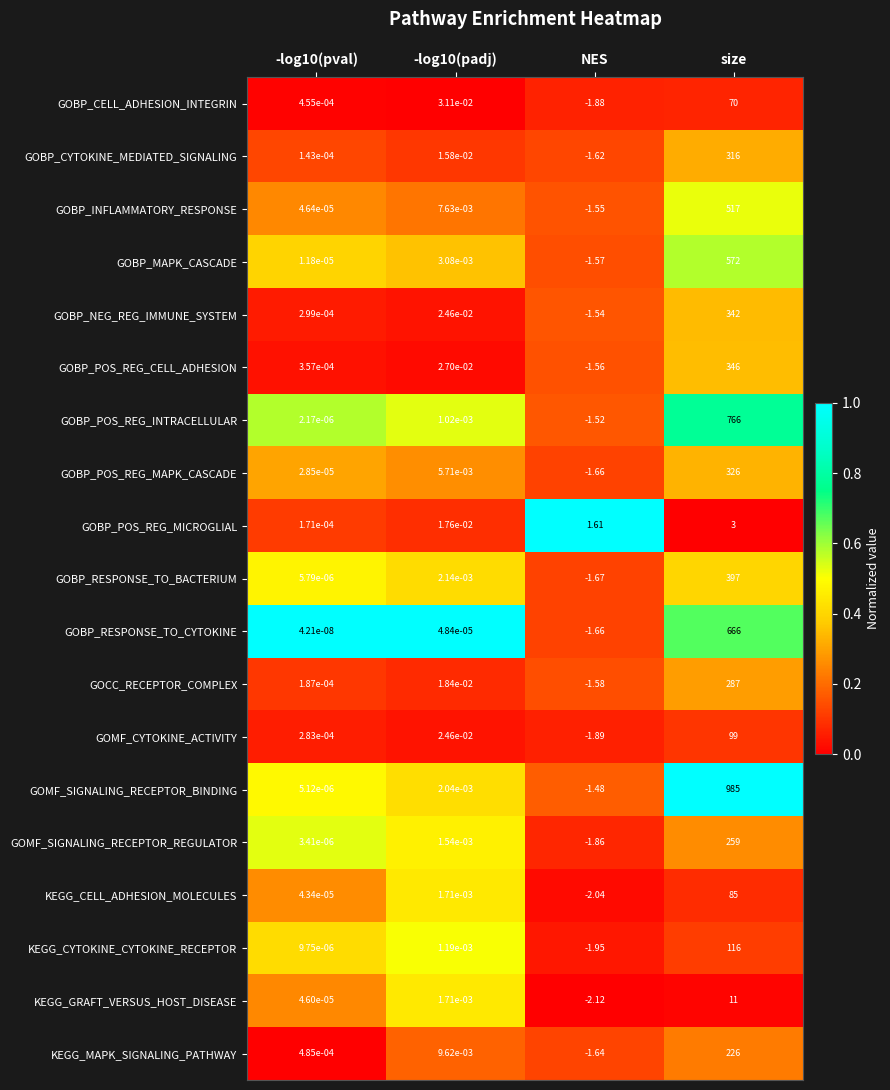

At how many categories does at least one series exceed 0?

4